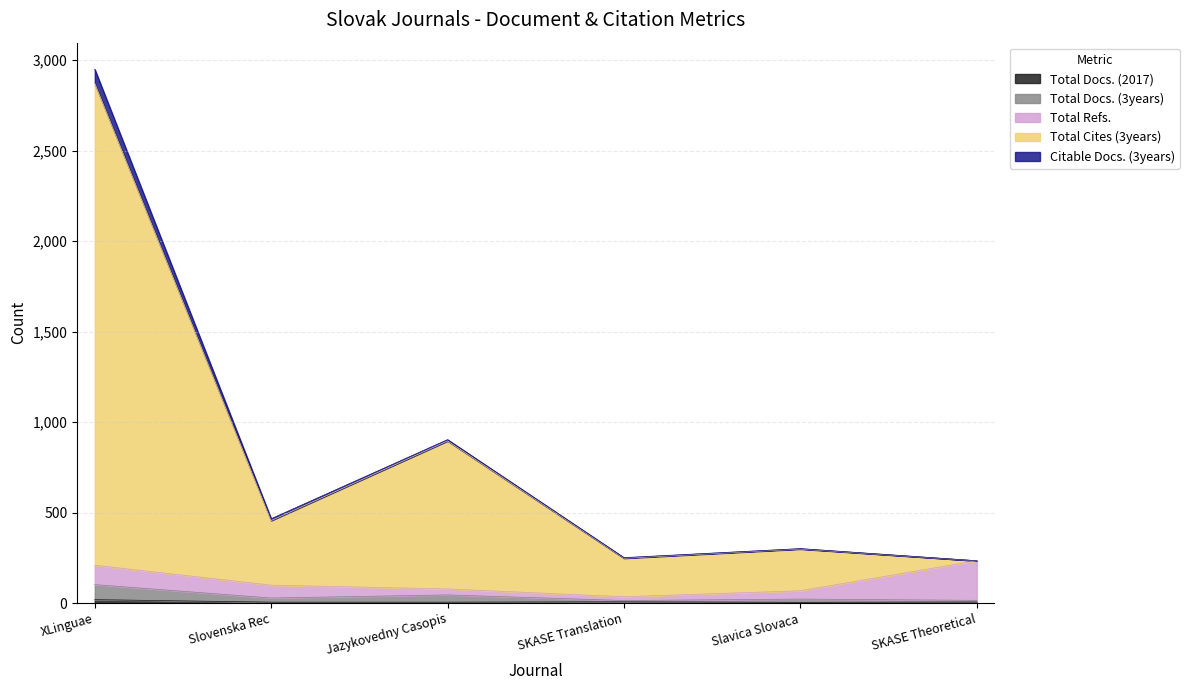

Where does the Total Docs. (3years) series first go above 28?

XLinguae